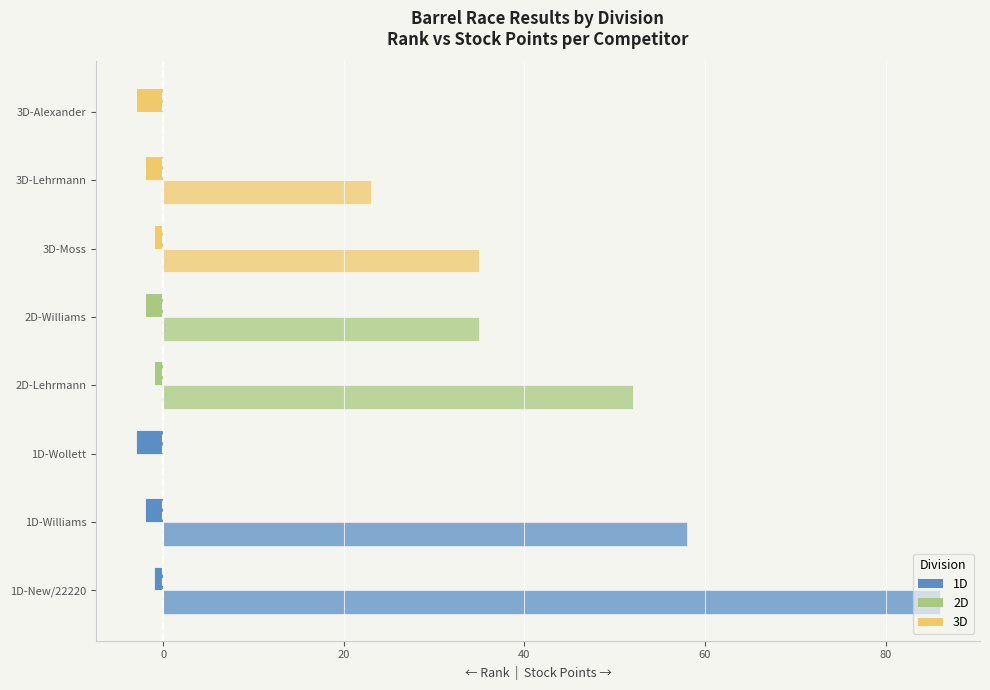

Reading left to right, list all the values displayed in this chart.

Rank (left): -1	-2	-3	-1	-2	-1	-2	-3
Stock Points (right): 86	58	0	52	35	35	23	0